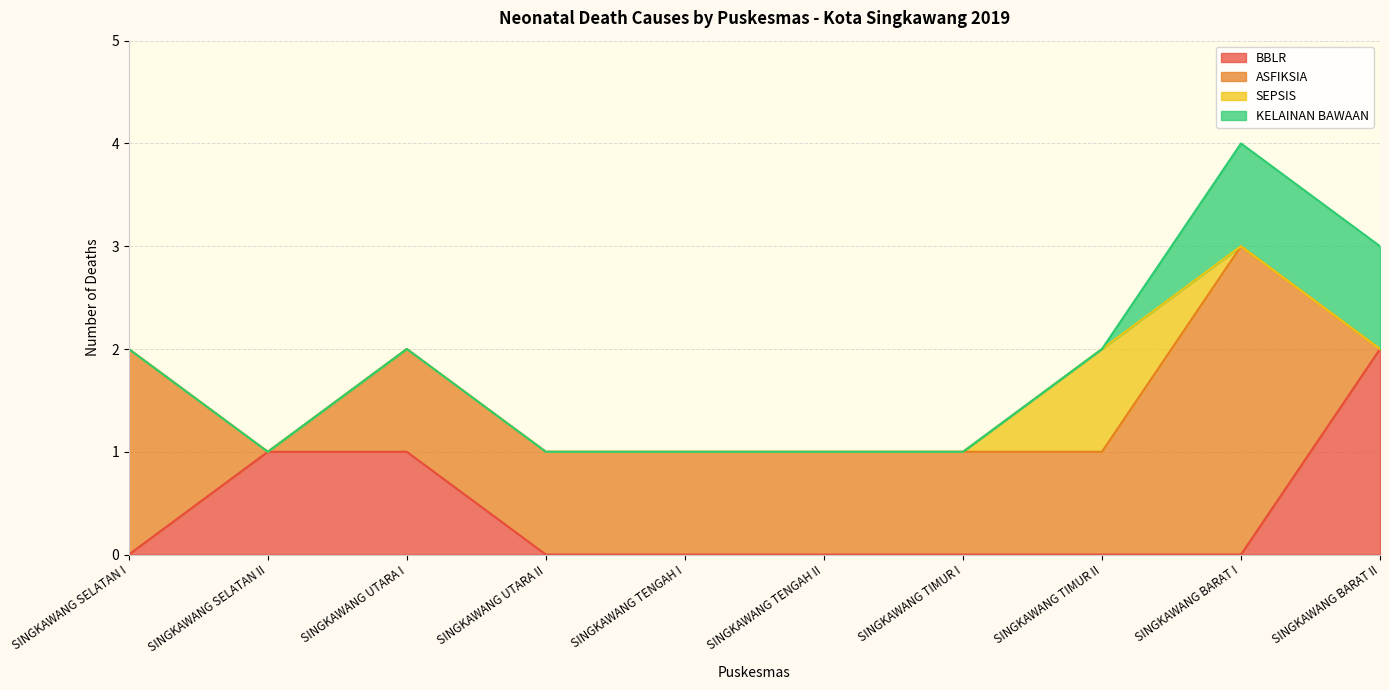

Reading left to right, extract all data points from this chart.

BBLR: 0	1	1	0	0	0	0	0	0	2
ASFIKSIA: 2	0	1	1	1	1	1	1	3	0
SEPSIS: 0	0	0	0	0	0	0	1	0	0
KELAINAN BAWAAN: 0	0	0	0	0	0	0	0	1	1